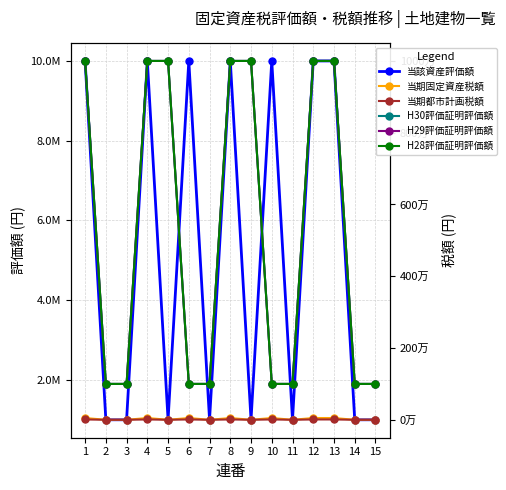

What is the spread (max minus min) of values at 3?

999000